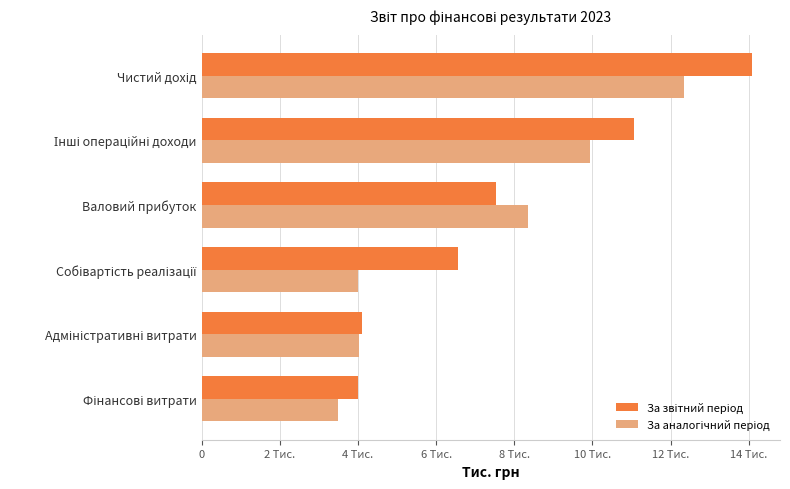

Which series has the largest total across all categories?

За звітний період